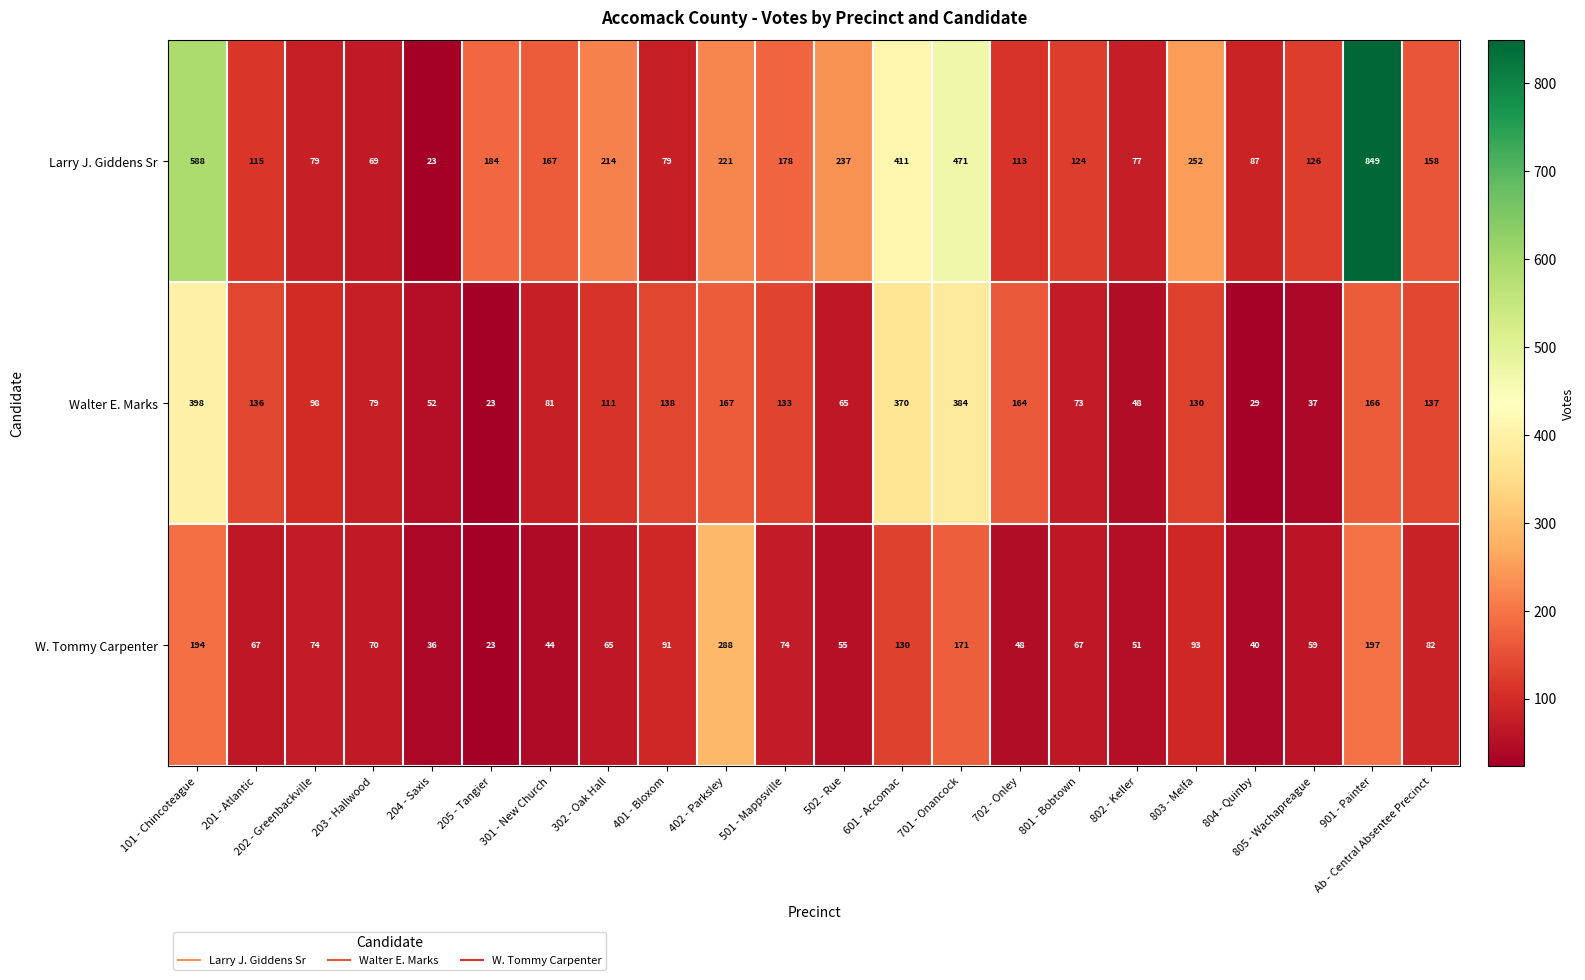

How many data points does each series have?

22